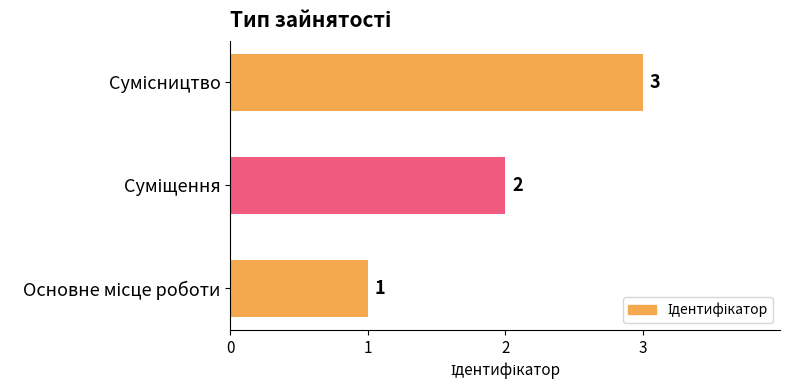

What is the maximum value shown in the chart?

3